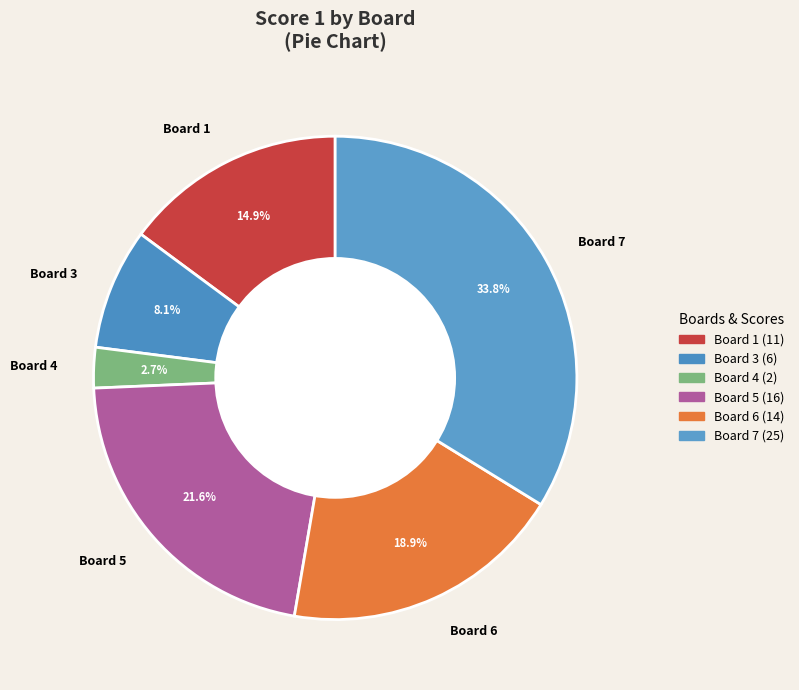

How many slices are in this pie chart?

6